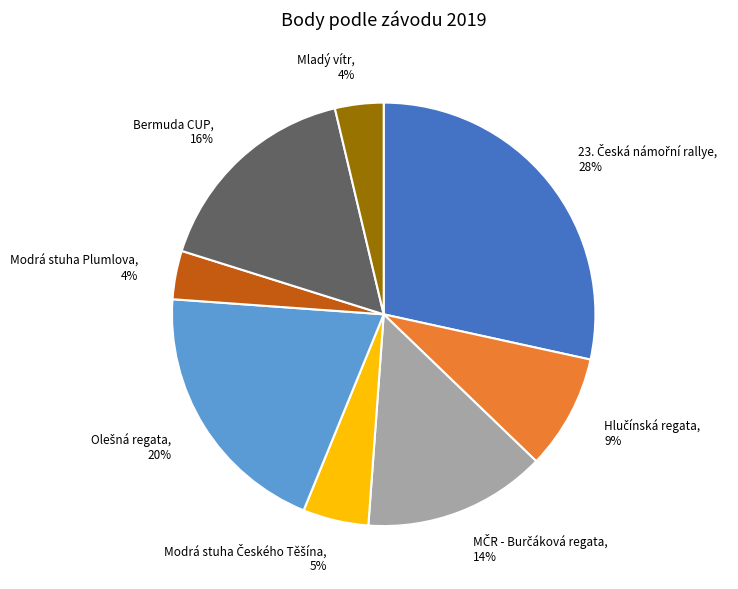

How many segments does this pie chart have?

8